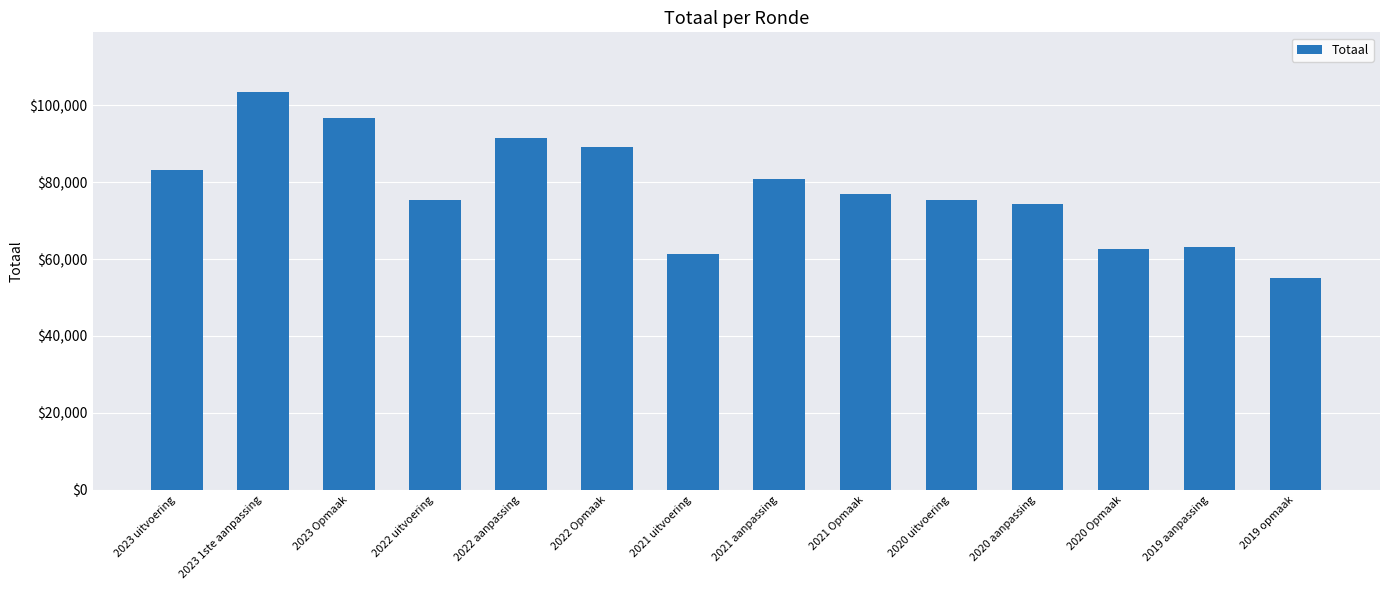

What is the sum of all values?

1088763